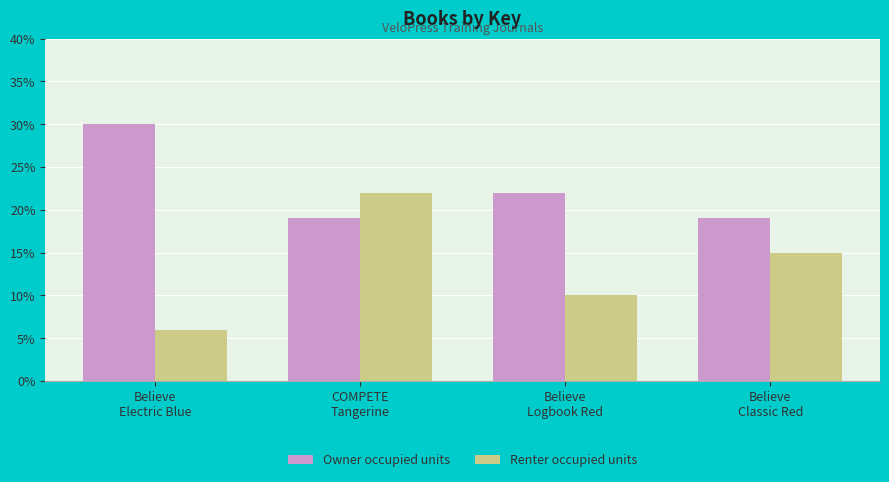

Reading left to right, what are all the values shown in this chart?

Owner occupied units: 30	19	22	19
Renter occupied units: 6	22	10	15